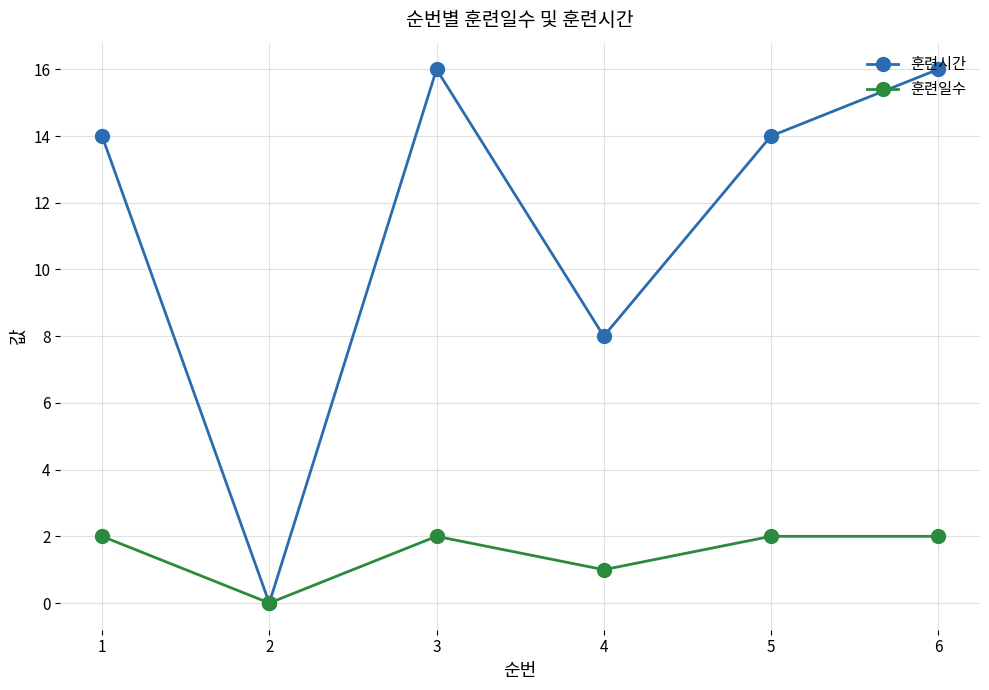

At which label is 훈련일수 closest to 1?

4